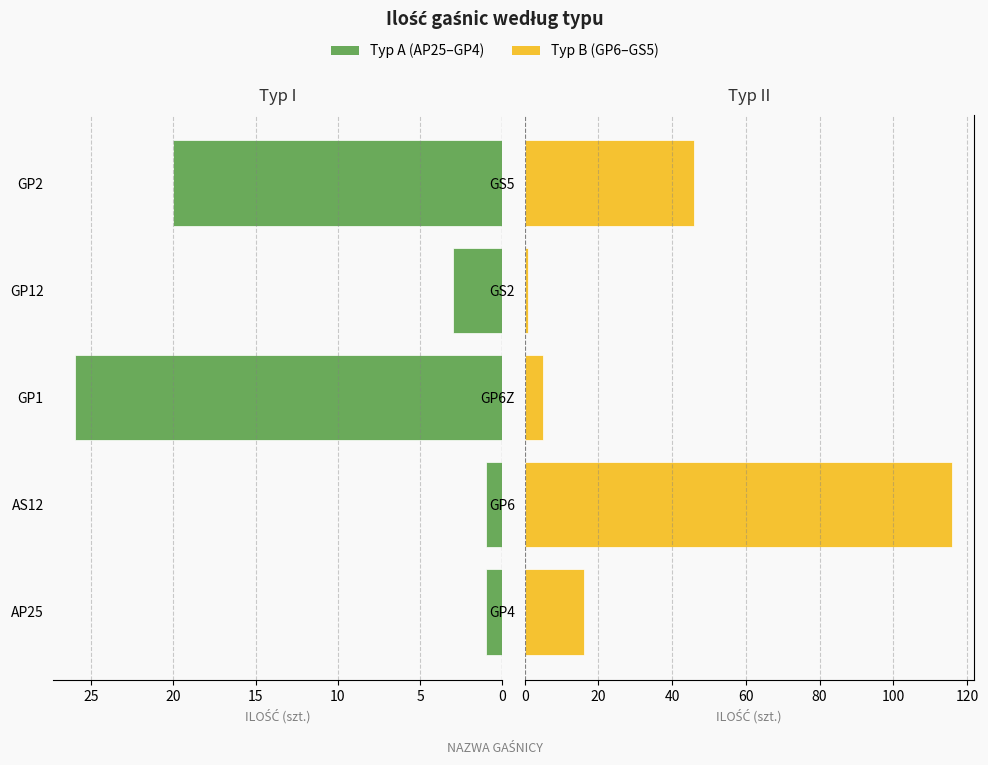

How many values in the Typ A series are below 3?

2